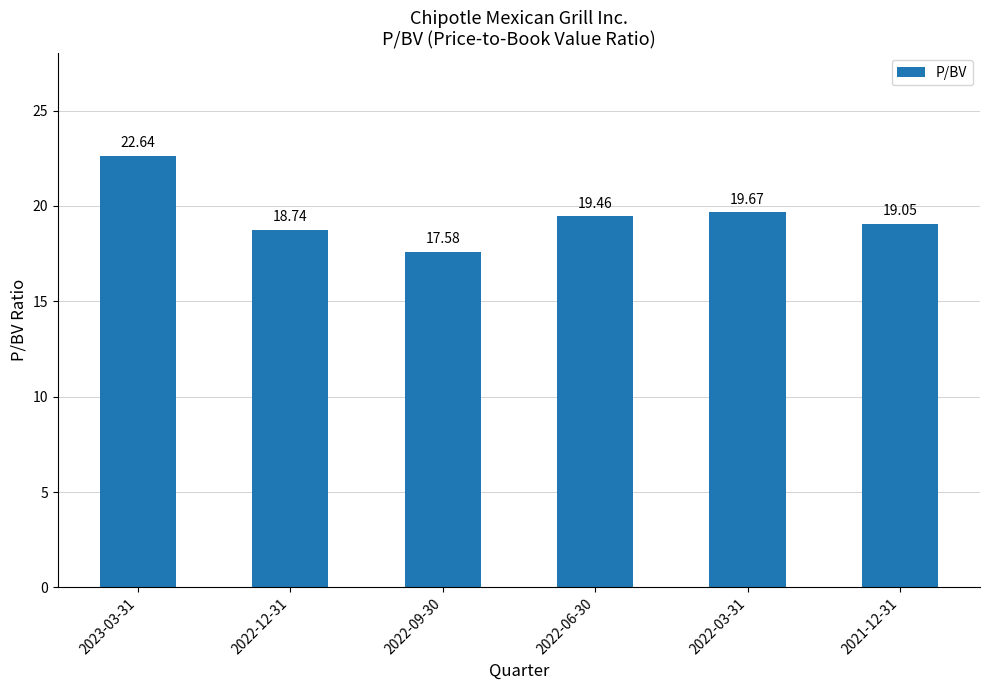

What is the value of the 5th bar from the left?

19.7